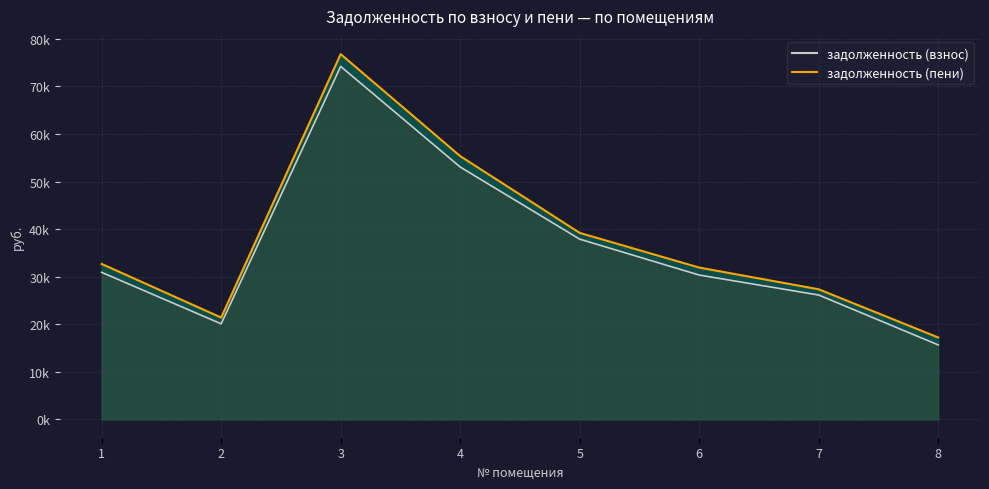

True or false: задолженность (взнос) and задолженность (пени) cross at least once.

False